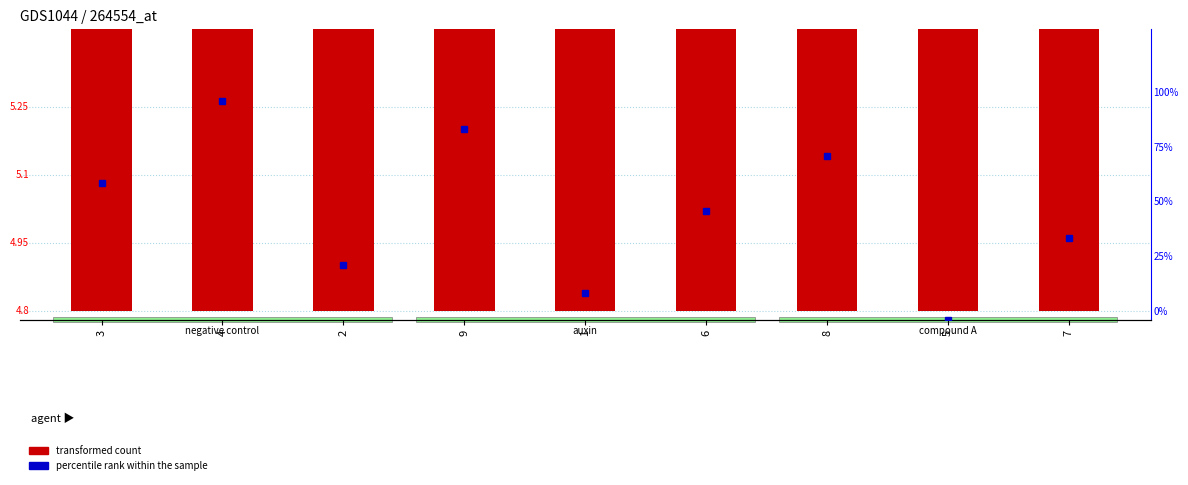

Where is percentile rank within the sample nearest to the value 50?

6